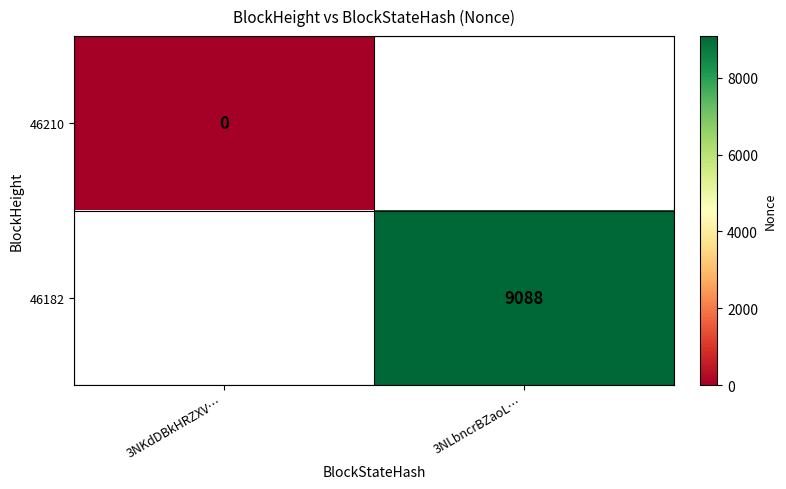

Is the value of 46182 at 3NLbncrBZaoL… greater than the value of 46210 at 3NKdDBkHRZXV…?

Yes